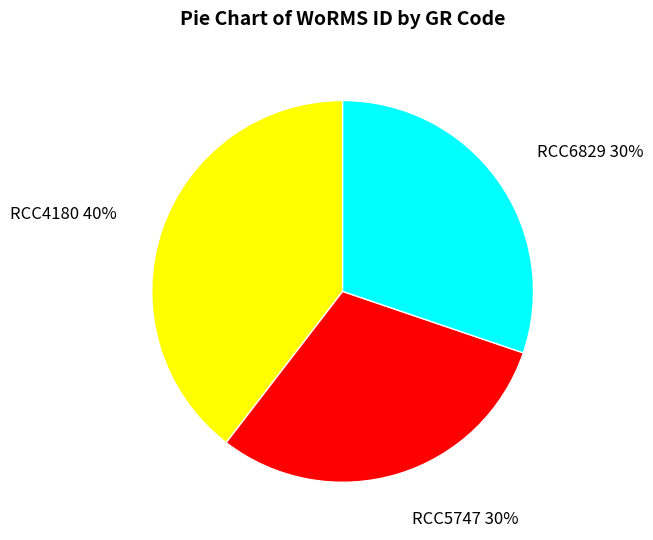

What is the largest slice in the pie chart?

RCC4180